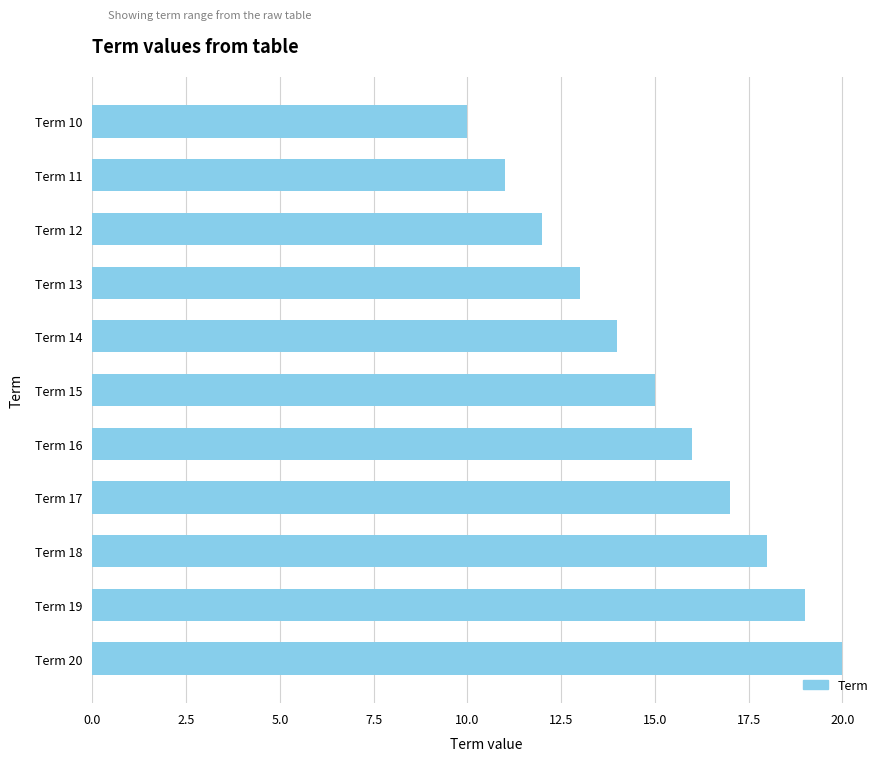

At which label is the value closest to 15?

Term 15